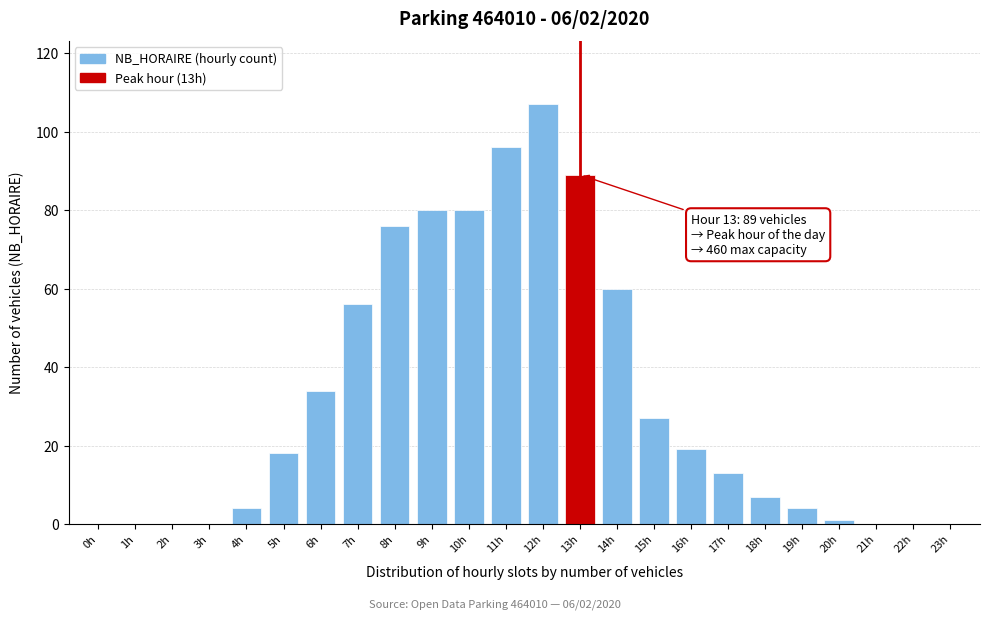

Reading right to left, list all the values displayed in this chart.

23h=0	22h=0	21h=0	20h=1	19h=4	18h=7	17h=13	16h=19	15h=27	14h=60	13h=89	12h=107	11h=96	10h=80	9h=80	8h=76	7h=56	6h=34	5h=18	4h=4	3h=0	2h=0	1h=0	0h=0